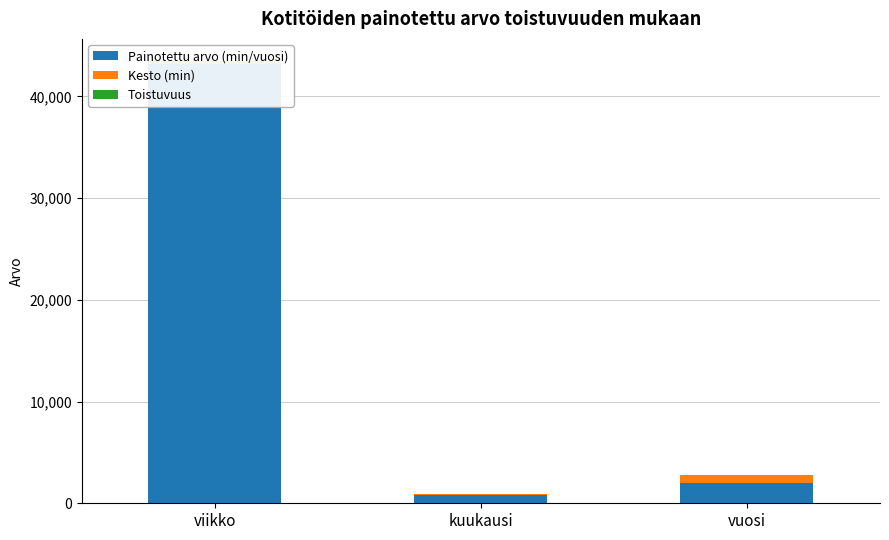

What is the difference between the maximum and second lowest values in the Kesto (min) series?

553.0